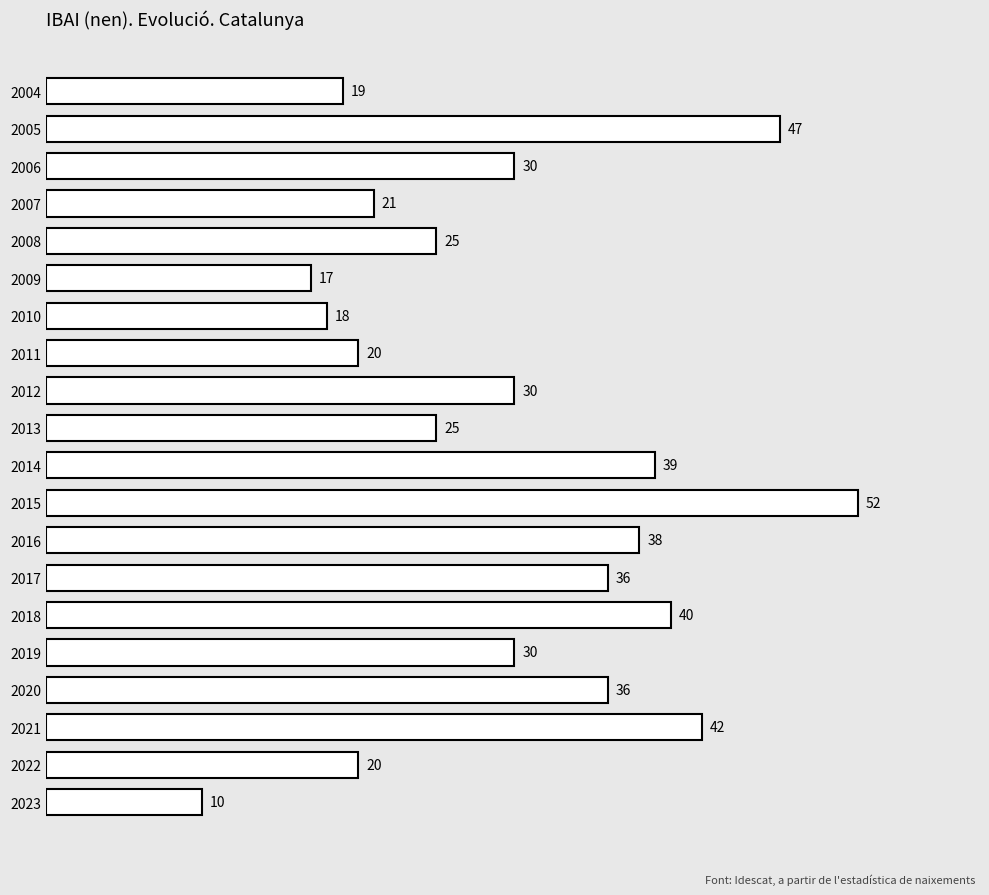

Which category has the highest value across all series?

2015